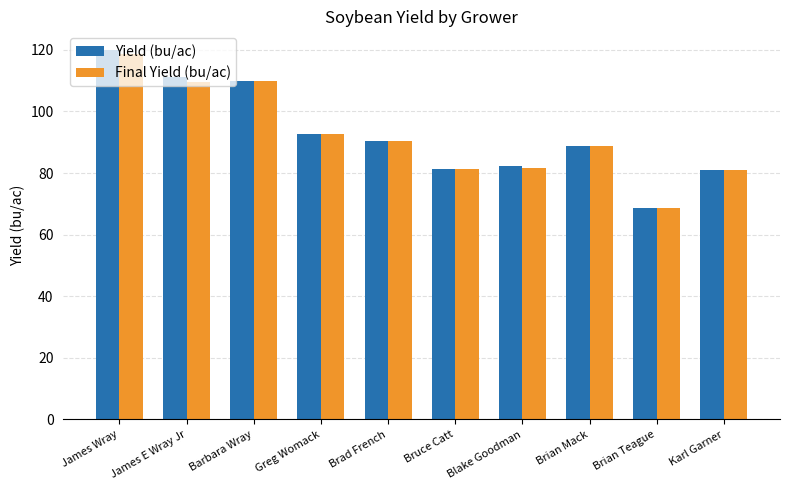

Which series has the largest range (max minus min)?

Yield (bu/ac)